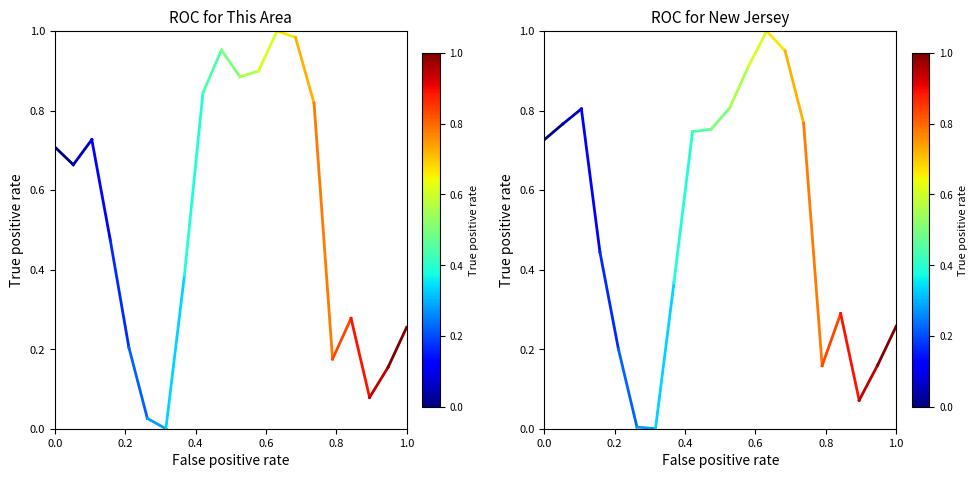

True or false: New Jersey has a value of 0.7 at 0.0.

True